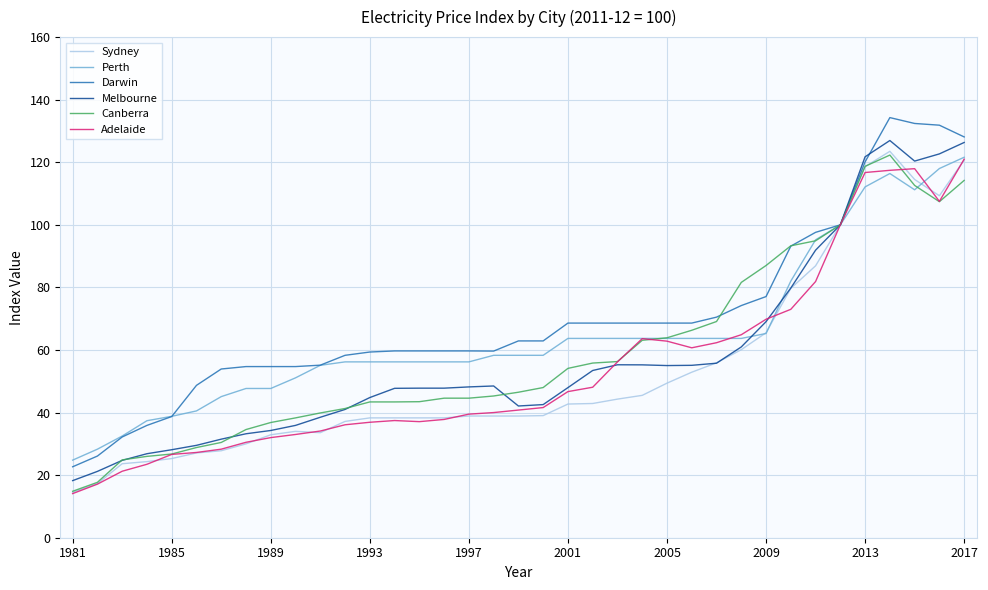

What is the greatest value displayed?

134.3